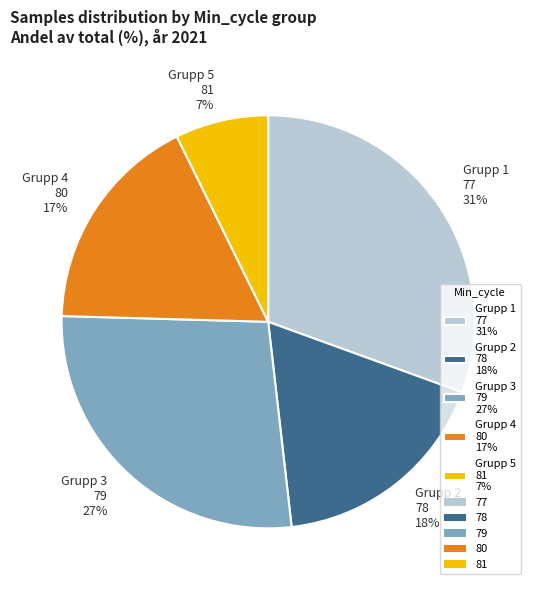

To the nearest percent, what is the average slice percentage?

20%